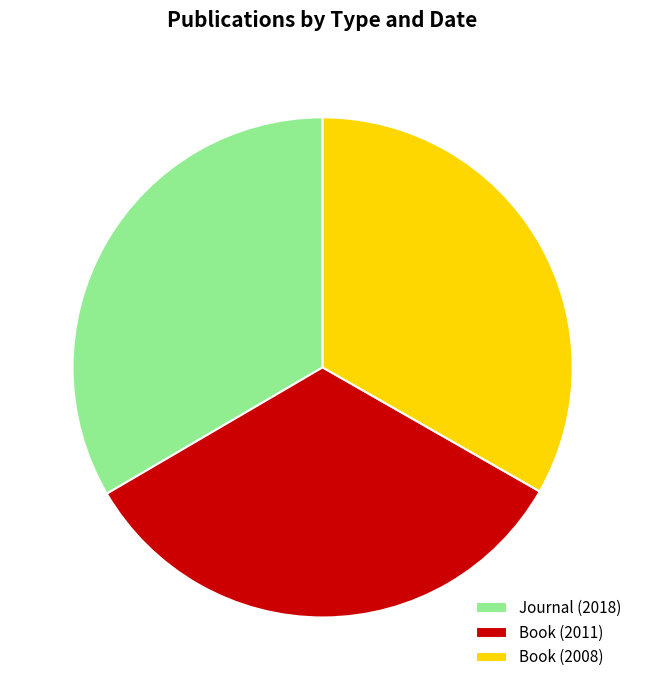

Is the sum of Book (2011) and Journal (2018) greater than half?

Yes